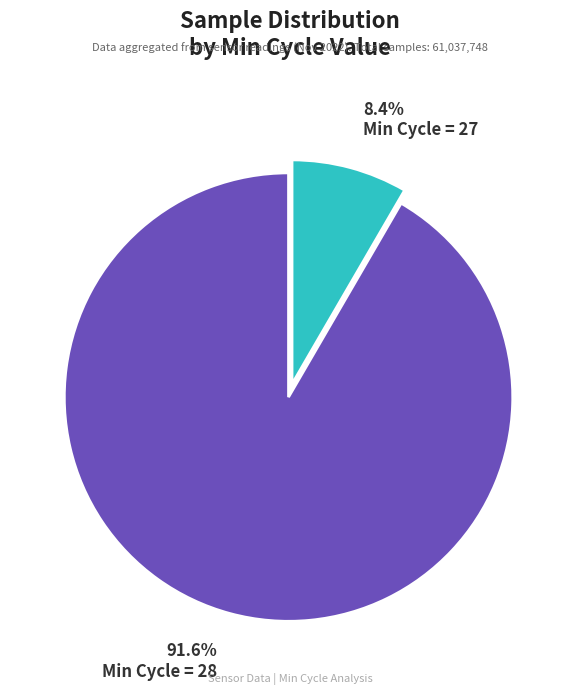

Is there a majority slice in this chart?

Yes